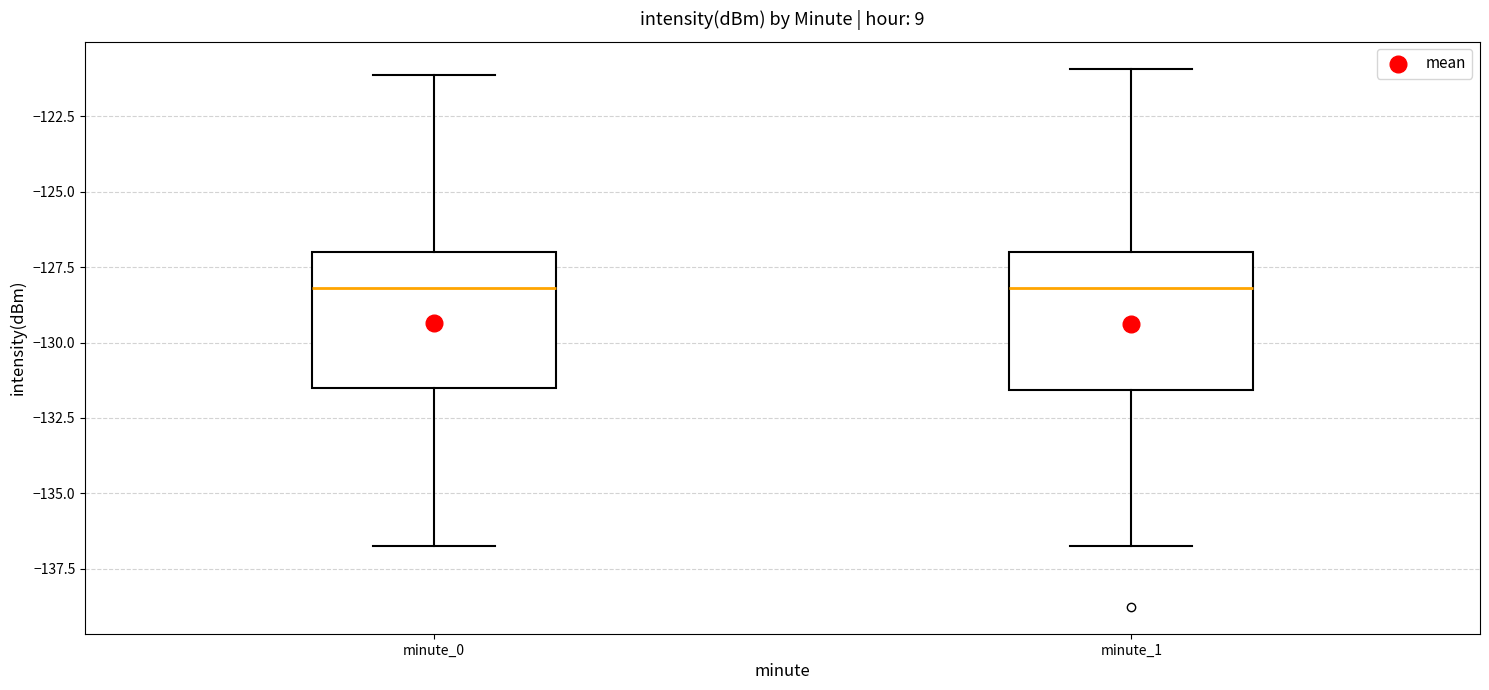

Reading left to right, transcribe this box plot: for each box, give where its median line is, the range the box spans, and where its two whiskers end, as read against the y-axis. The values are not printed on the chart, so give them approximately, as read against the axis.

minute_0: median -128.0, box -131.5 to -127.0, whiskers -136.5 to -121.0
minute_1: median -128.0, box -131.5 to -127.0, whiskers -136.5 to -121.0